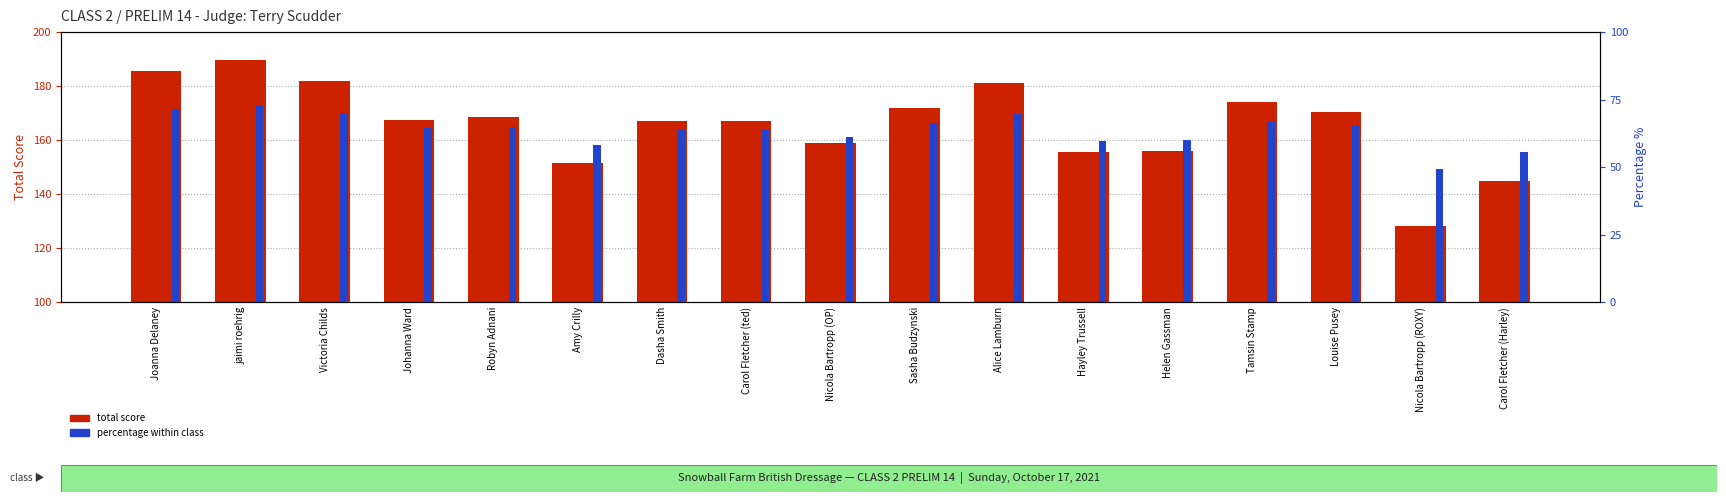

What is the label of the 16th bar from the right?

jaimi roehrig